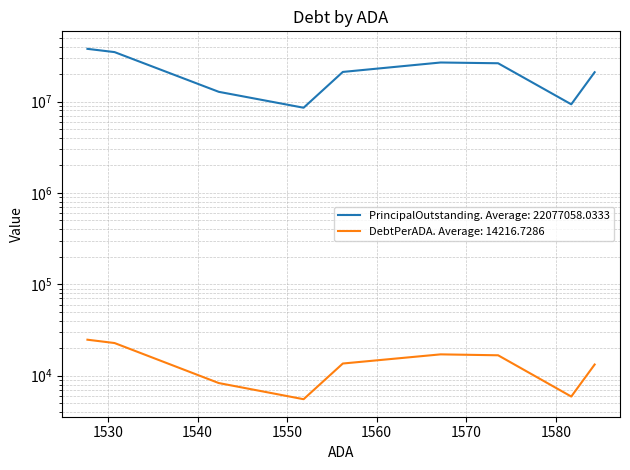

Read the DebtPerADA value at 1551.84.

5527.0